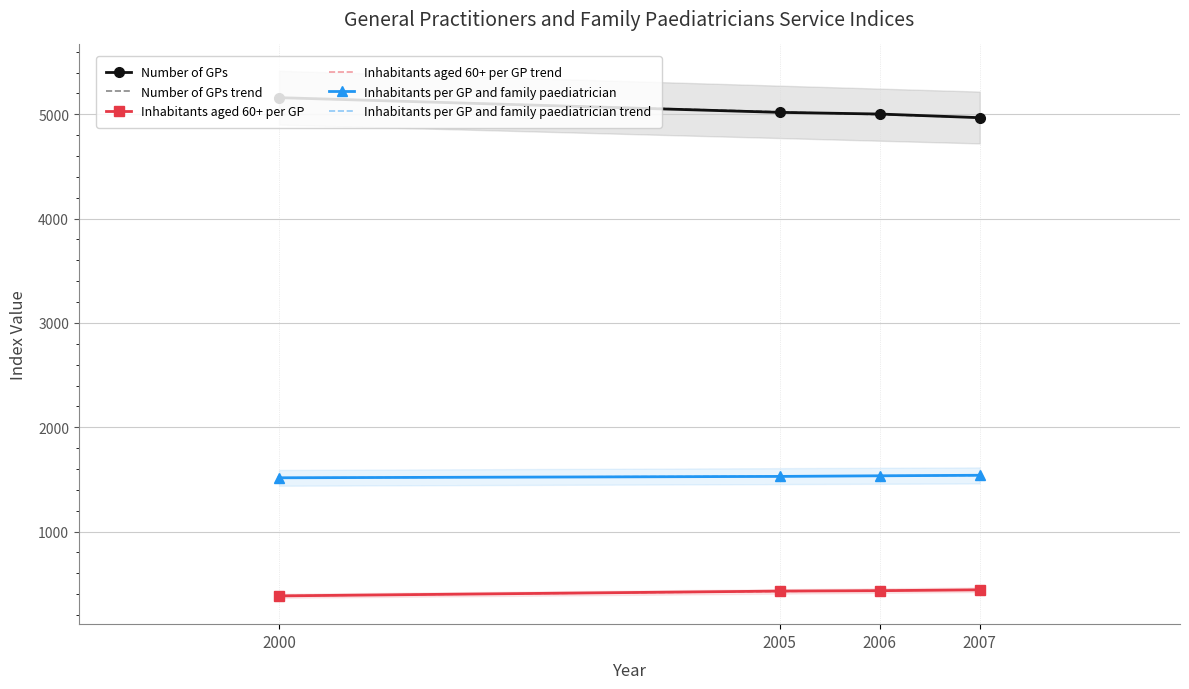

Is the value of Number of GPs at 2005 greater than the value of Inhabitants per GP and family paediatrician at 2007?

Yes